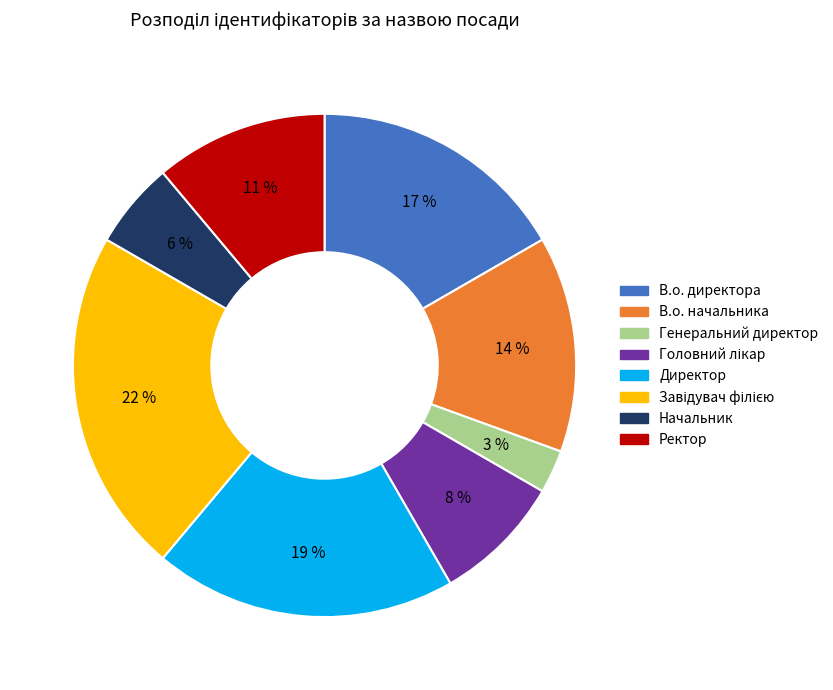

Which category has the smallest portion of the pie?

Генеральний директор